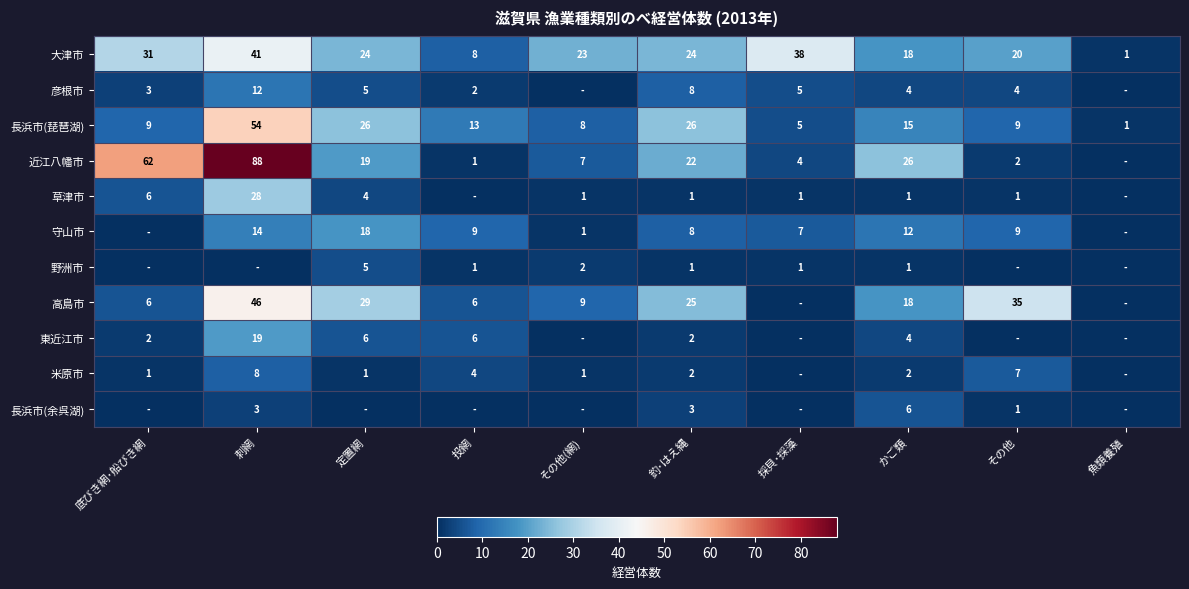

What is the difference between the 長浜市(琵琶湖) values at 採貝･採藻 and 釣･はえ縄?

21